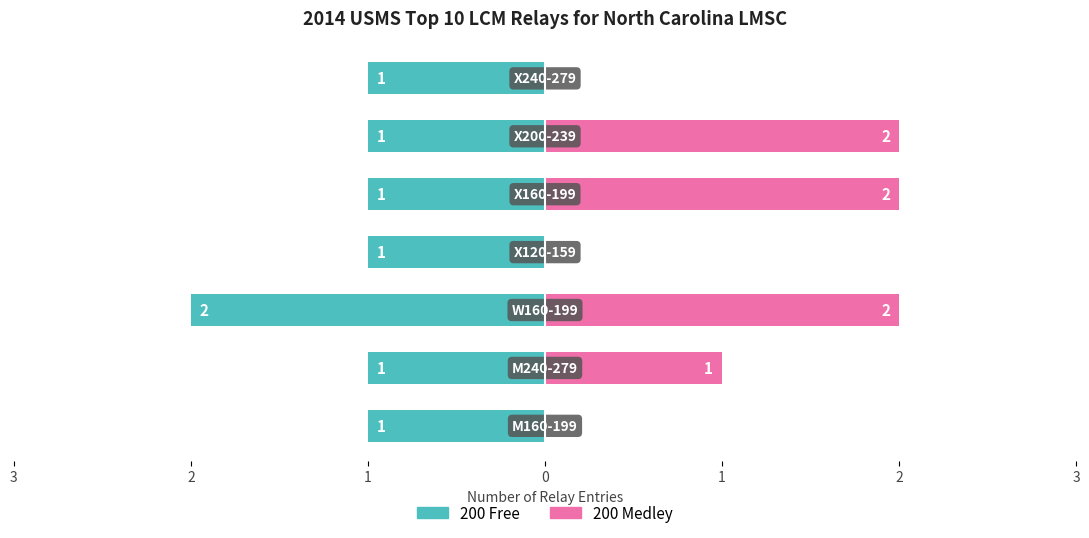

What is the average value of the 200 Free series?

-1